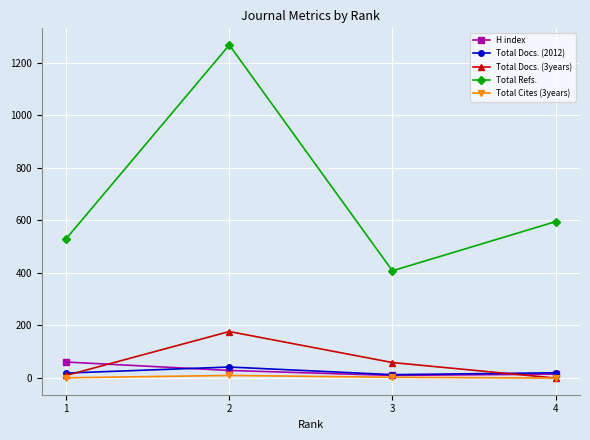

Is the value of Total Refs. at 2 greater than the value of Total Docs. (2012) at 1?

Yes